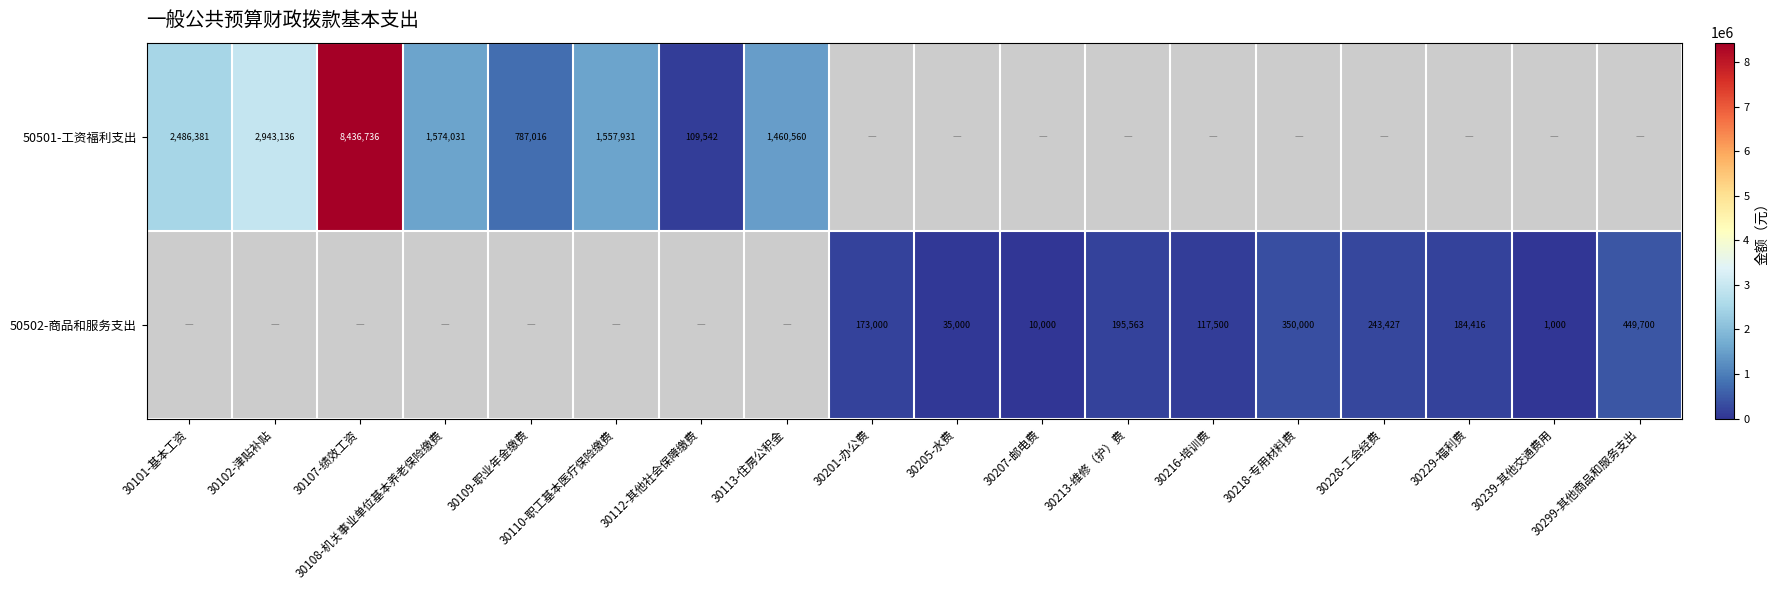

At how many categories does at least one series exceed 6189884?

1